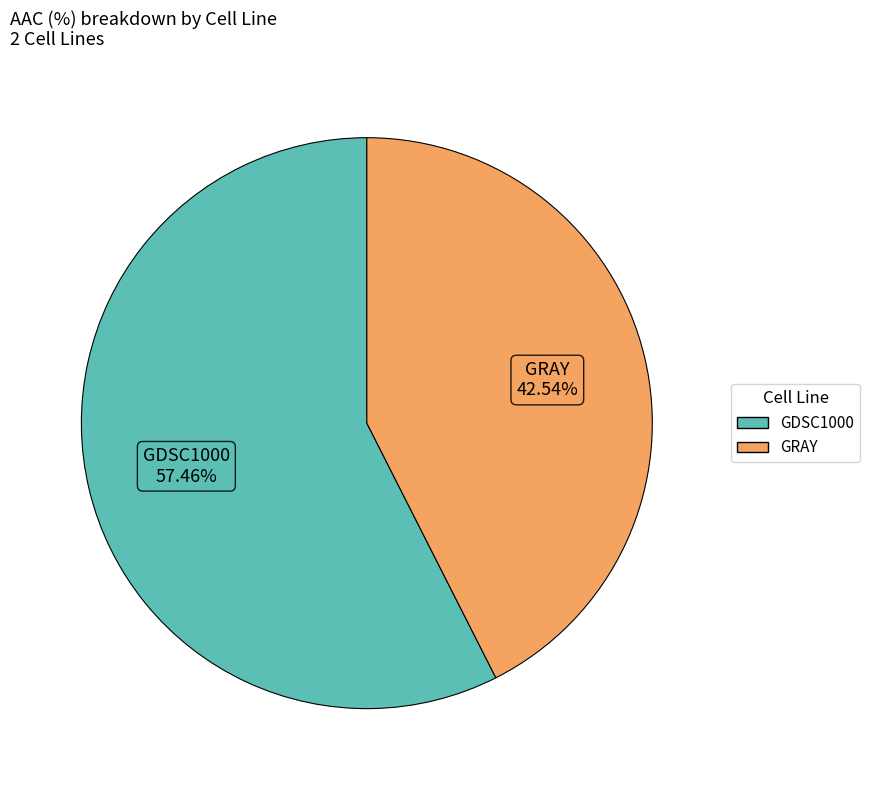

What is the ratio of the value at GRAY to the value at GDSC1000?

0.7